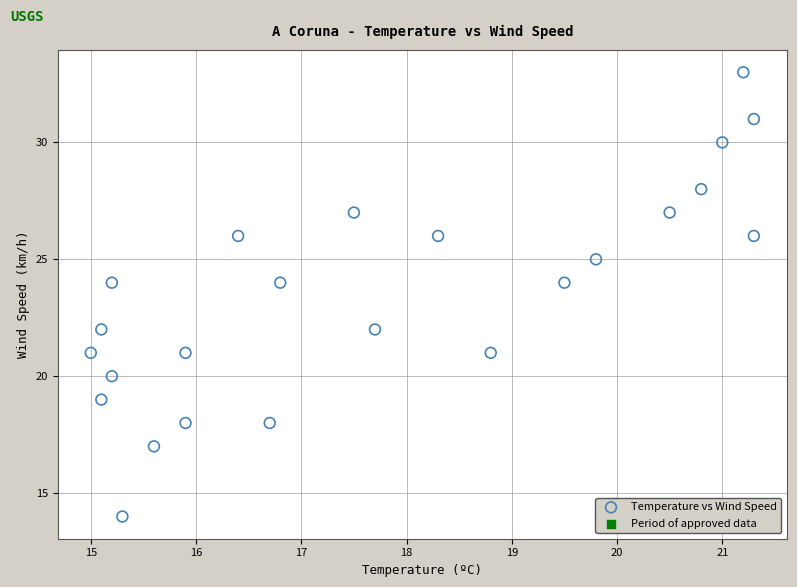

What is the range of Y values (max minus min)?

19